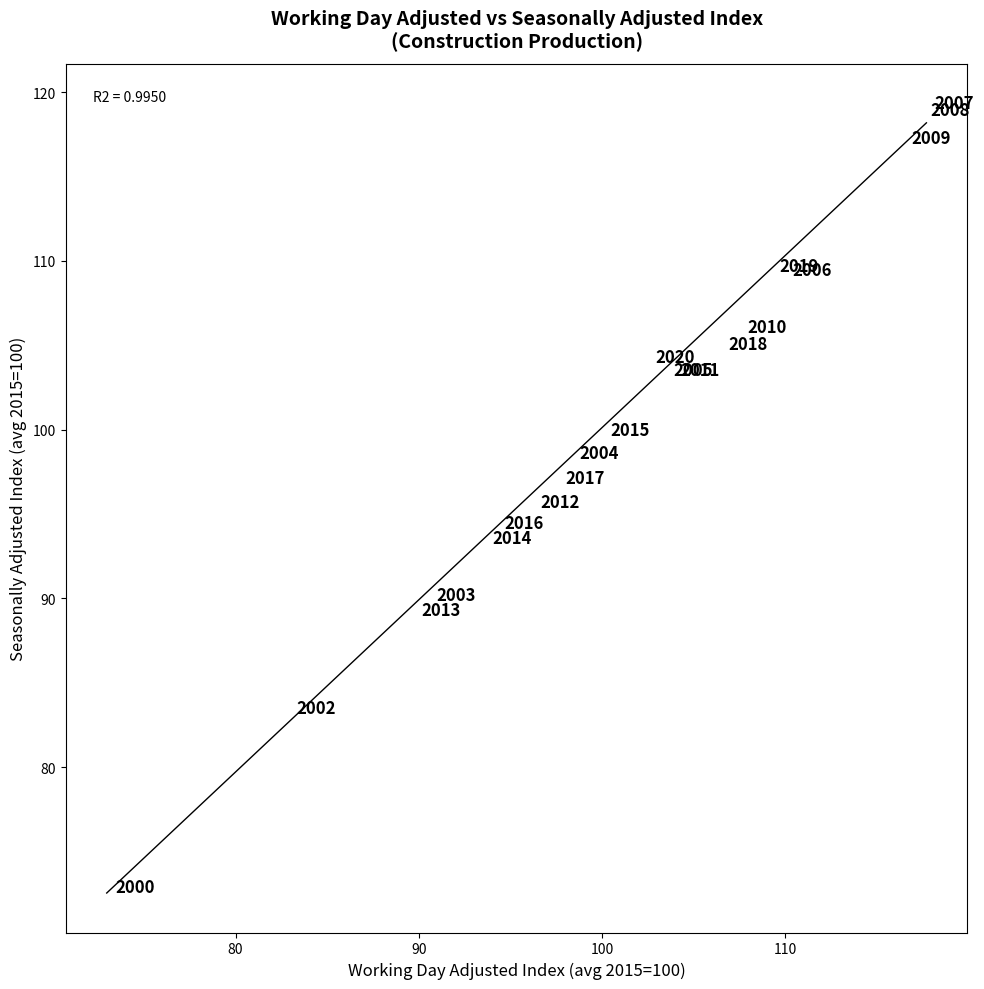

What Y value in the scatter plot is closest to 96?

95.7